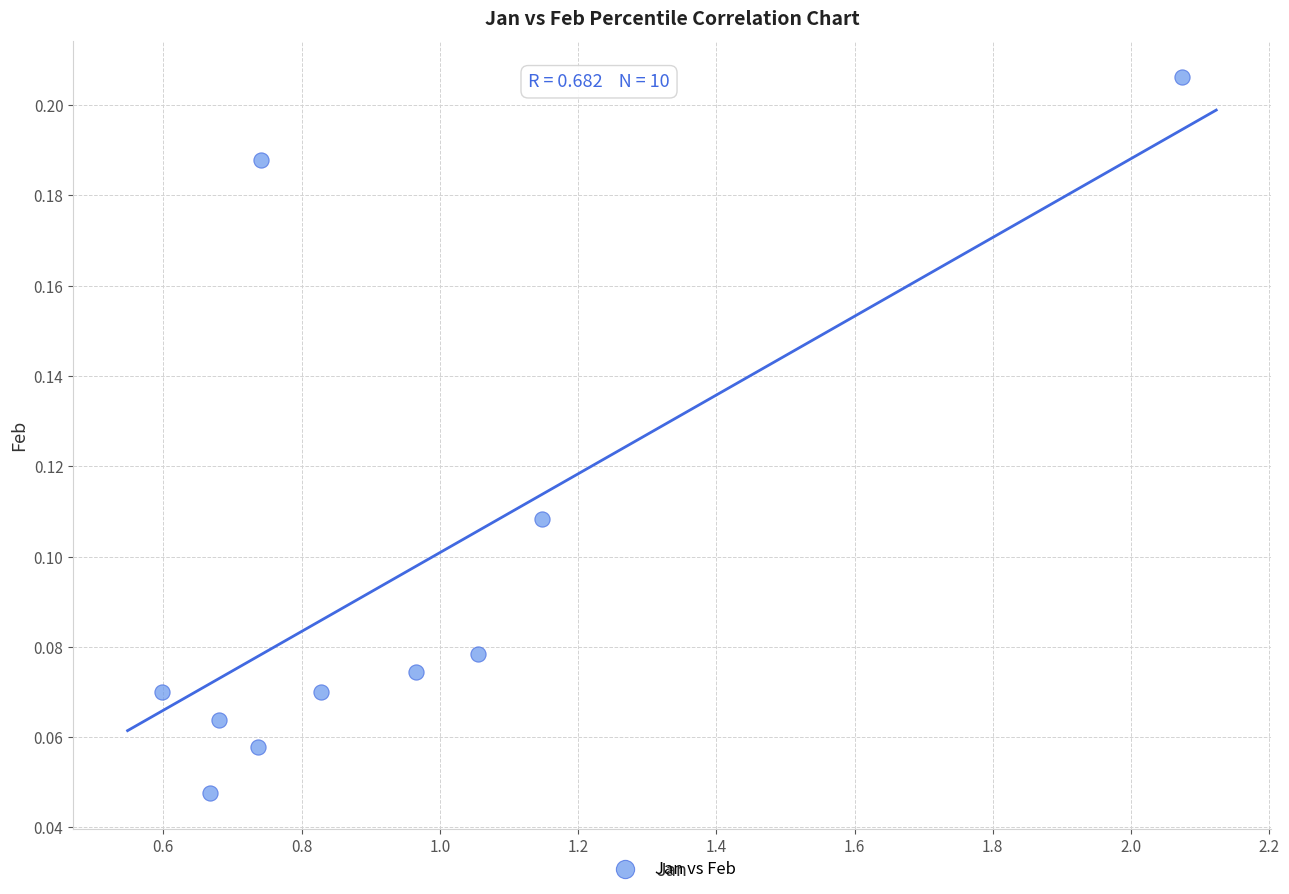

What is the average X value?

0.9